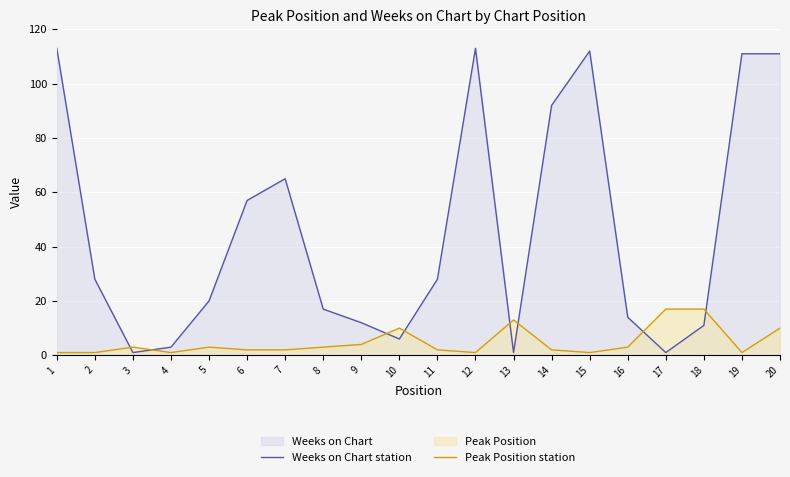

What is the highest value of the Weeks on Chart station series?

113